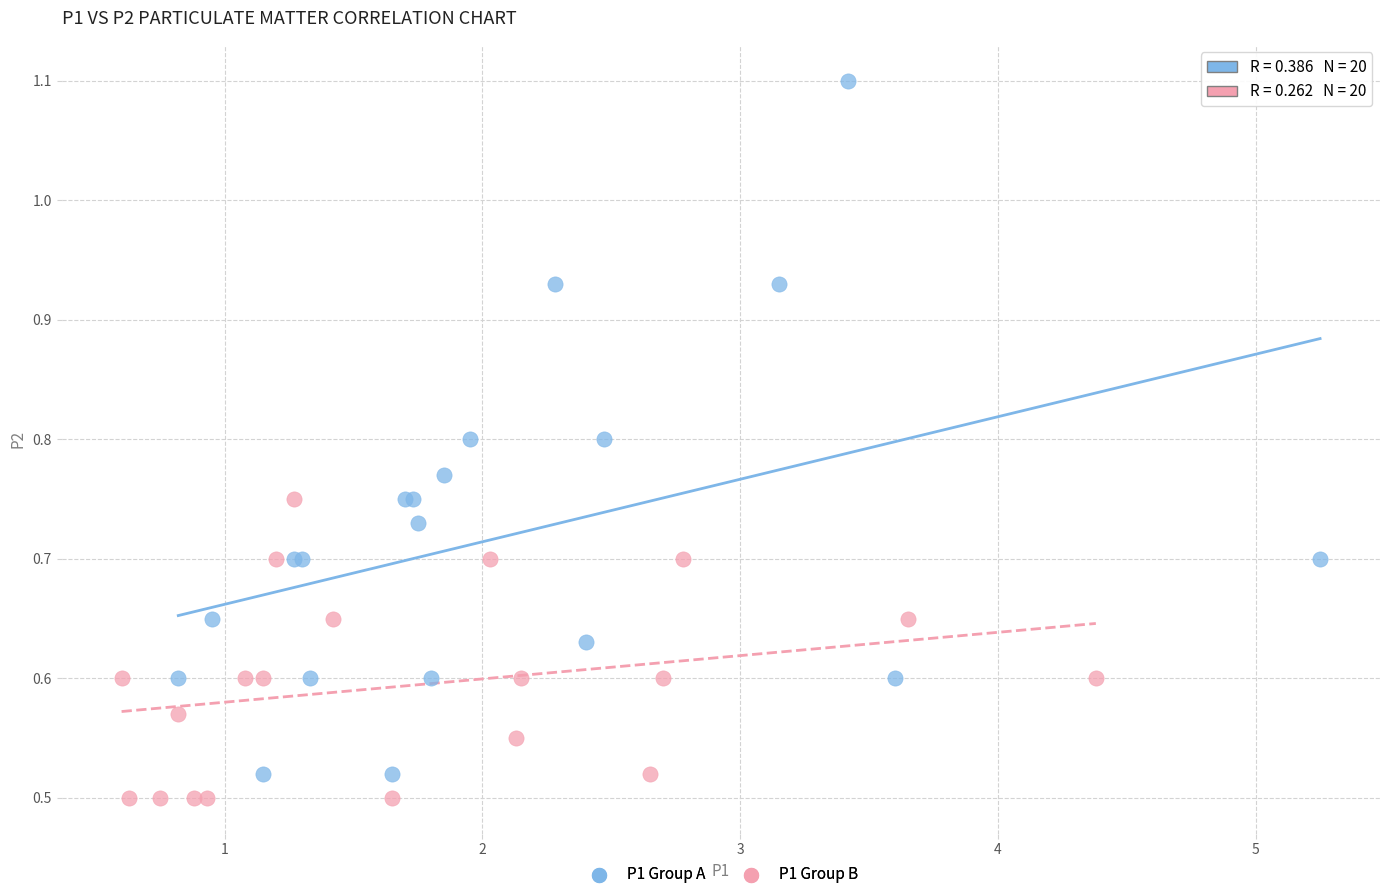

Which series has the largest Y range (max minus min)?

P1 Group A